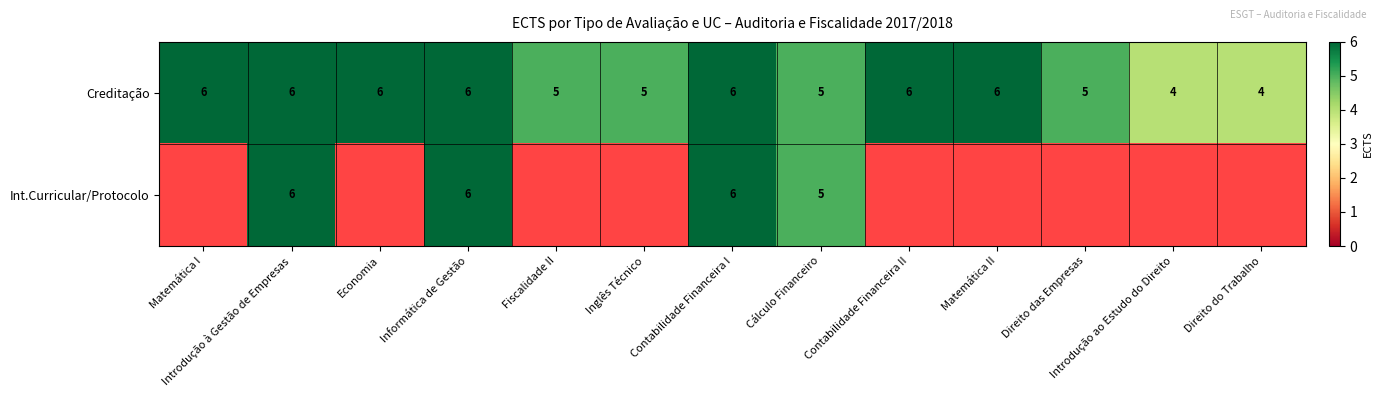

What is the sum of all Creditação values?

70